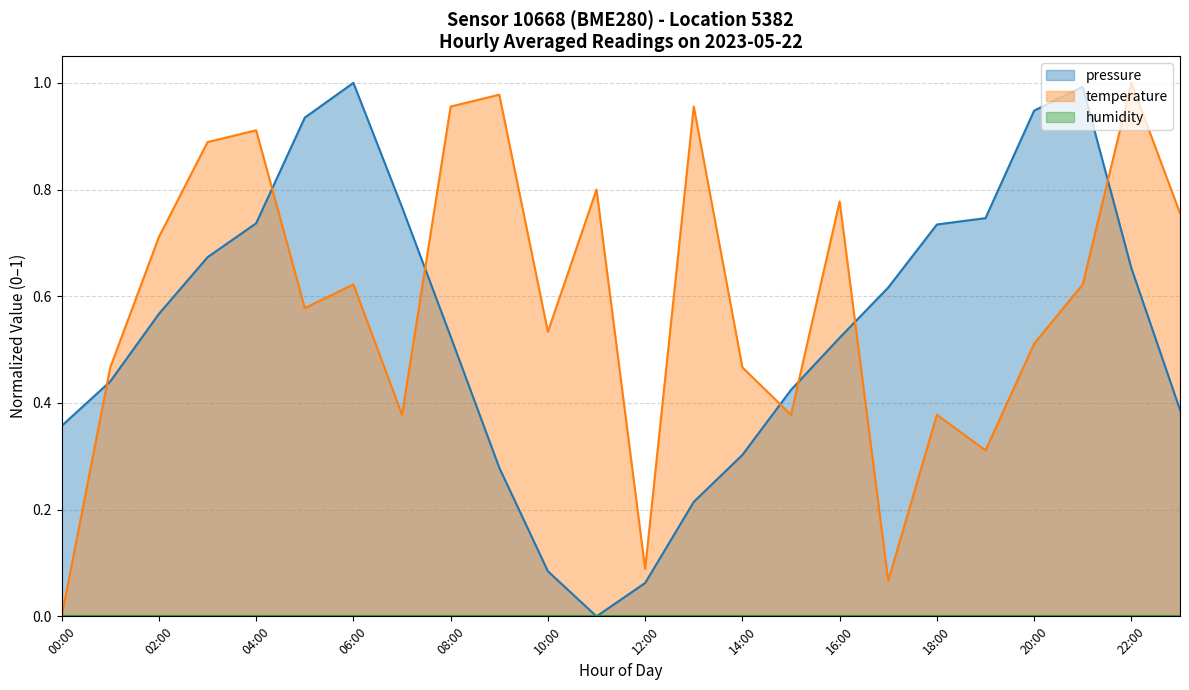

What is the difference between the second highest and minimum values in the pressure series?

1.0